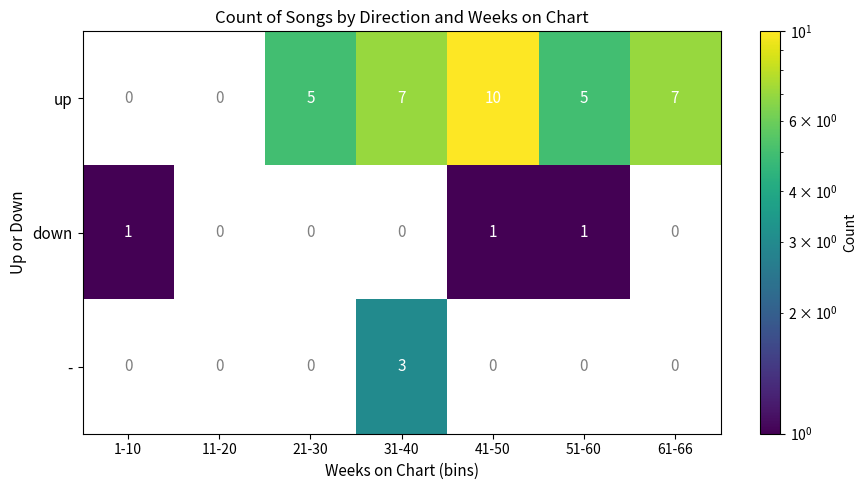

Which series has the largest total across all categories?

up